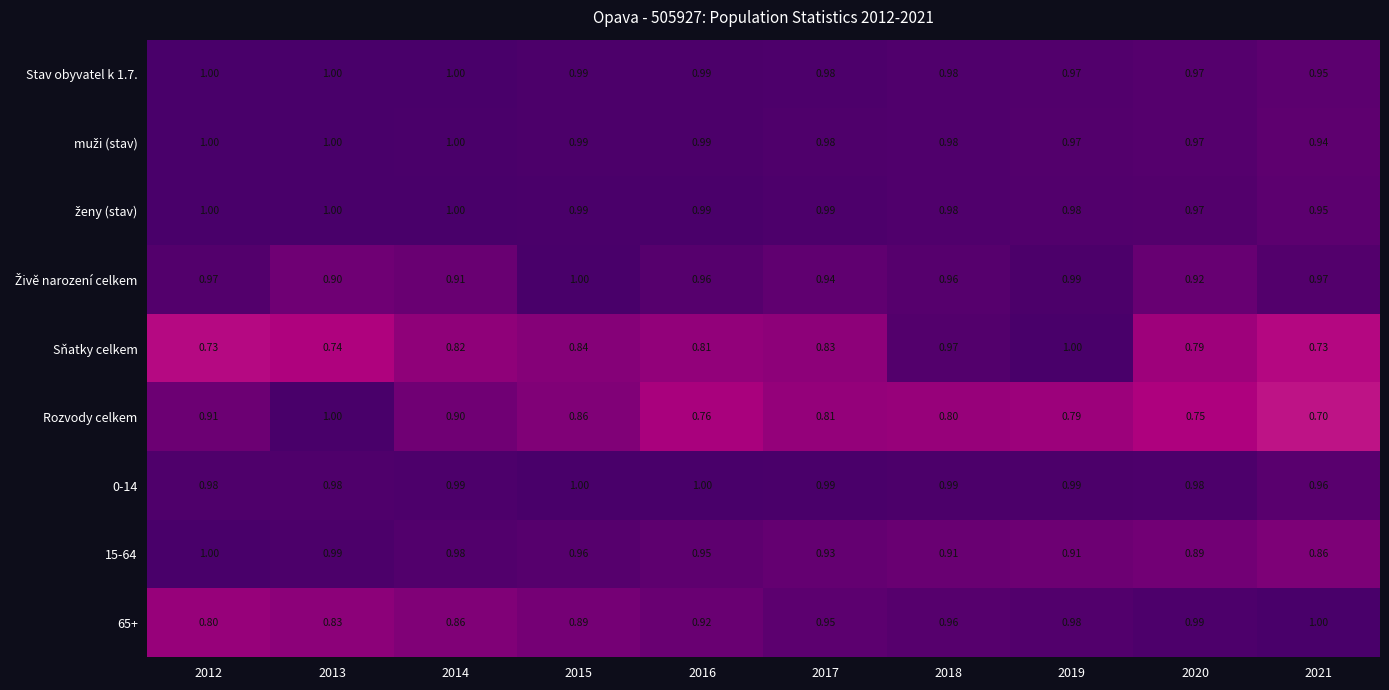

Is the value of 15-64 at 2012 greater than the value of 65+ at 2013?

Yes